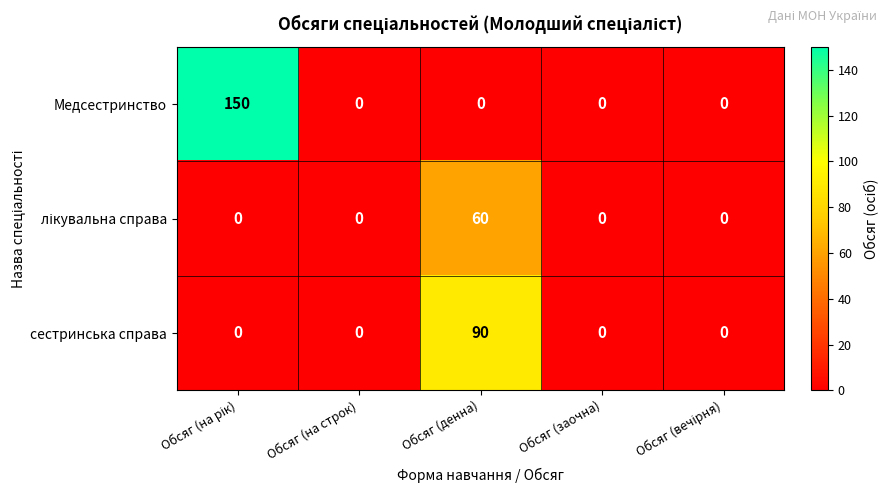

What is the greatest value displayed?

150